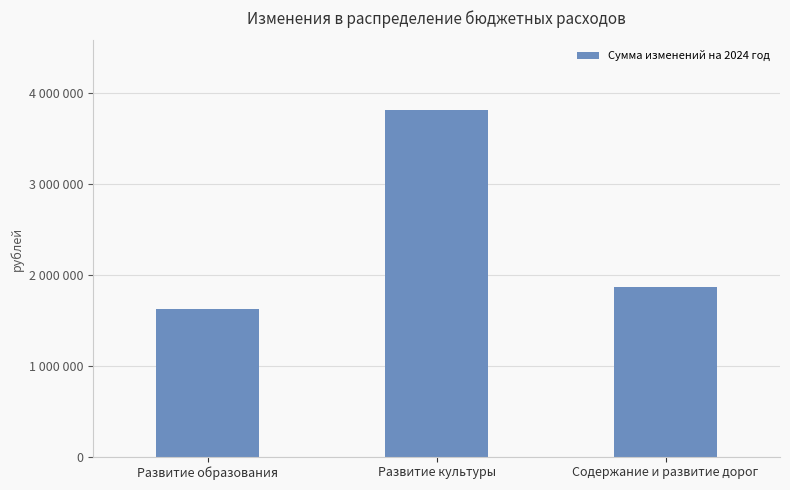

Count the values in the range 1618010 to 3815020.

3